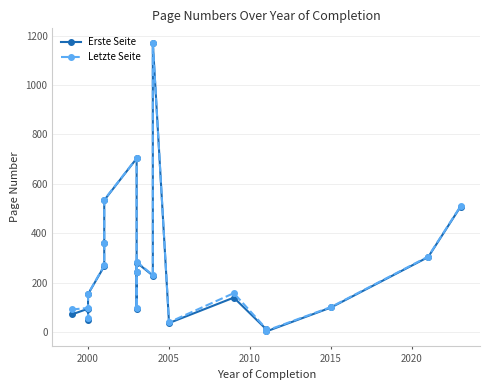

Does the chart have visible grid lines?

Yes